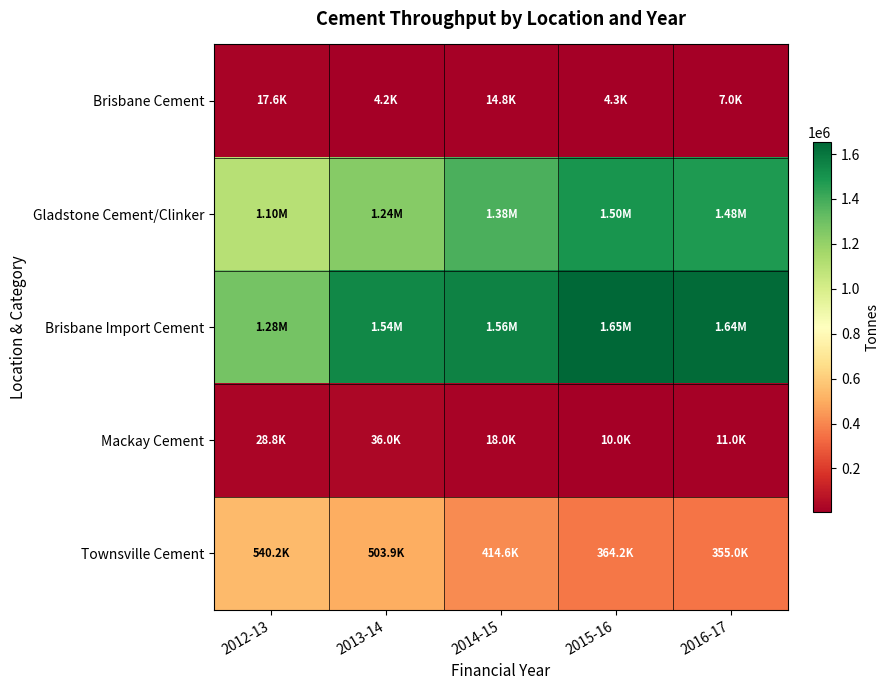

Count the number of data series in this chart.

5